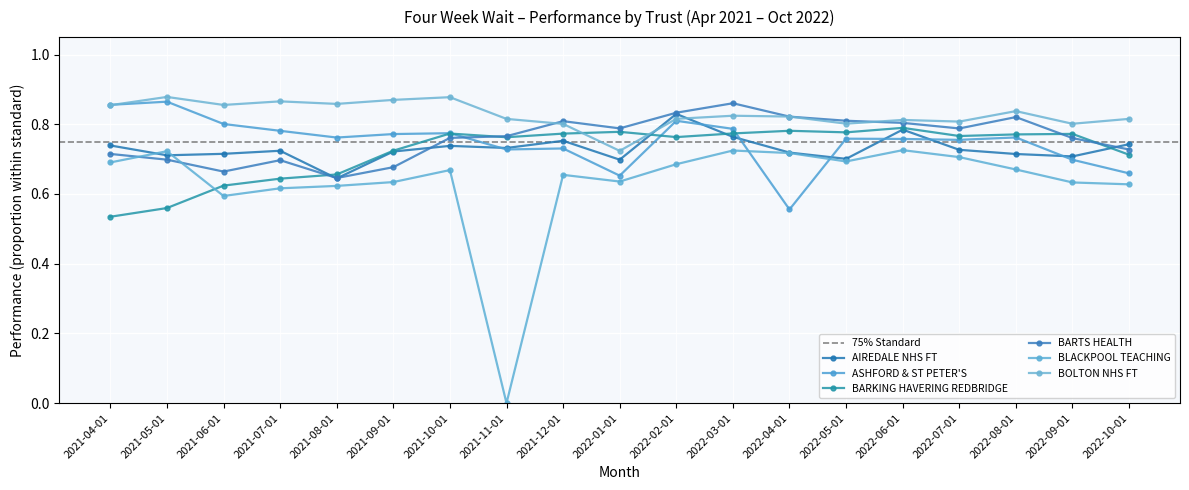

What are all the series names shown in the legend?

AIREDALE NHS FT, ASHFORD & ST PETER'S, BARKING HAVERING REDBRIDGE, BARTS HEALTH, BLACKPOOL TEACHING, BOLTON NHS FT